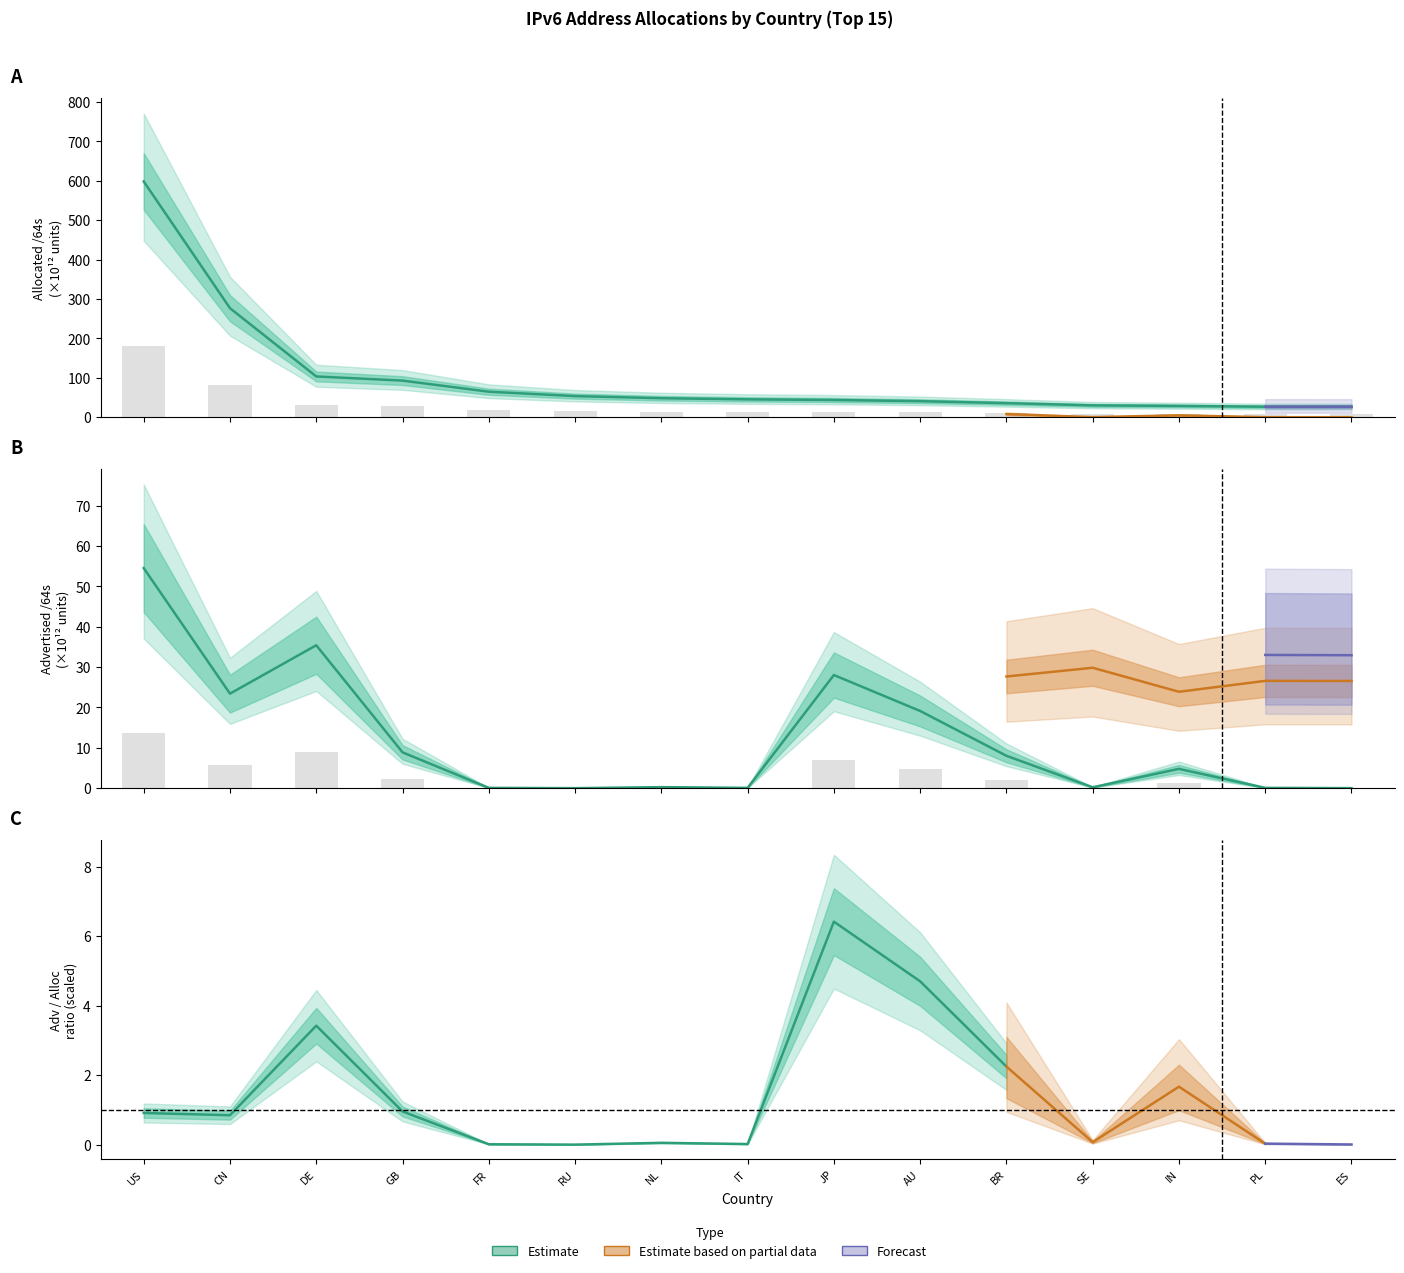

The Unadvertised /64s series shows 92.9 at GB. True or false?

True